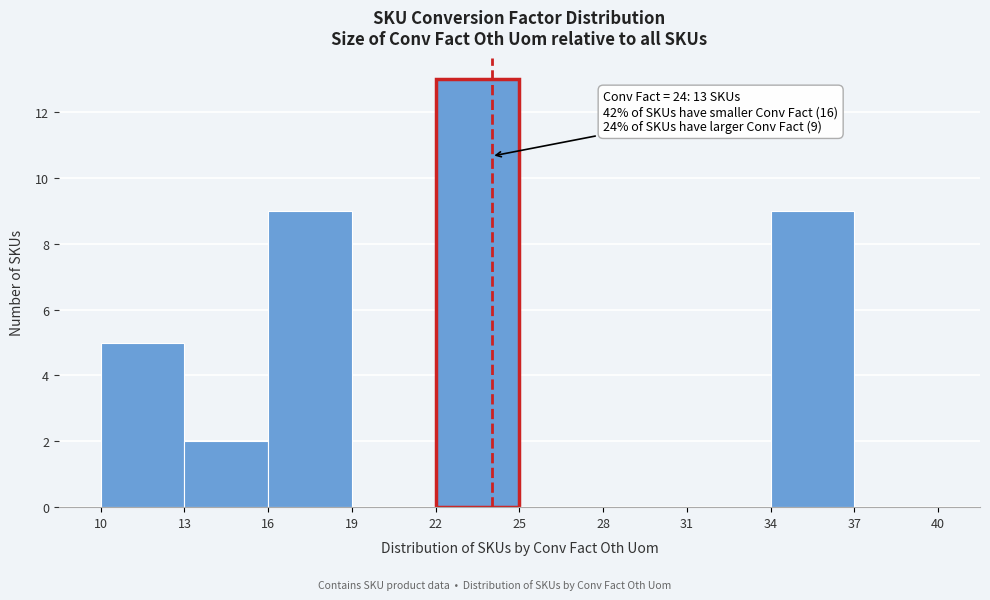

Over which range of the x-axis is the bar tallest?

22 to 25